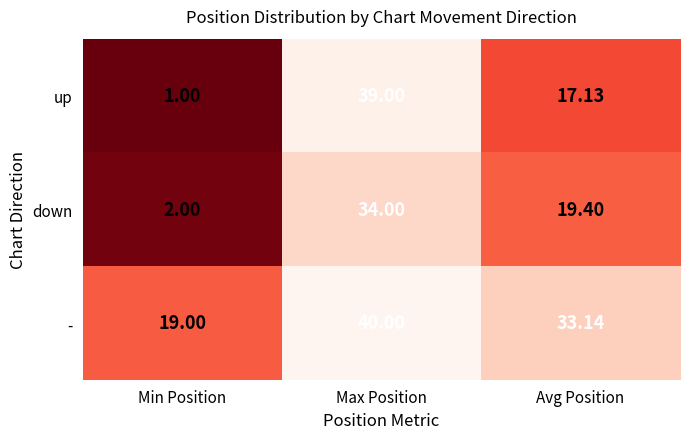

List the labels in order of up value, smallest first.

Min Position, Avg Position, Max Position